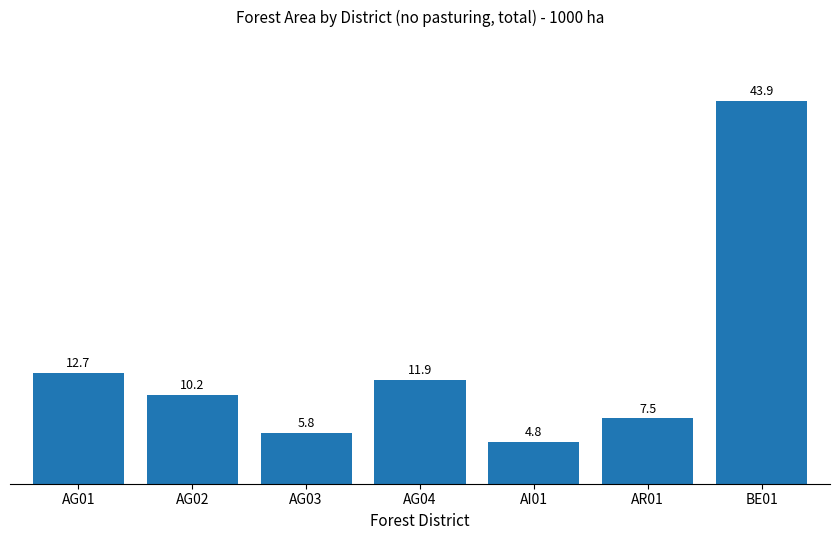

Does the chart contain any negative values?

No